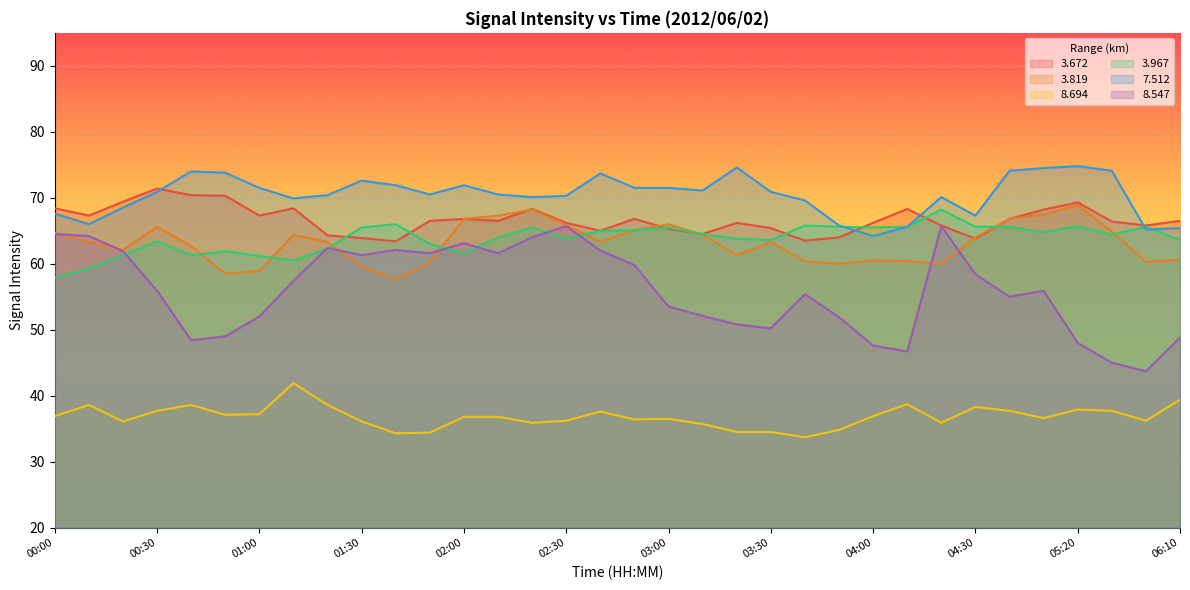

True or false:   7.512 and   8.694 intersect in this chart.

False